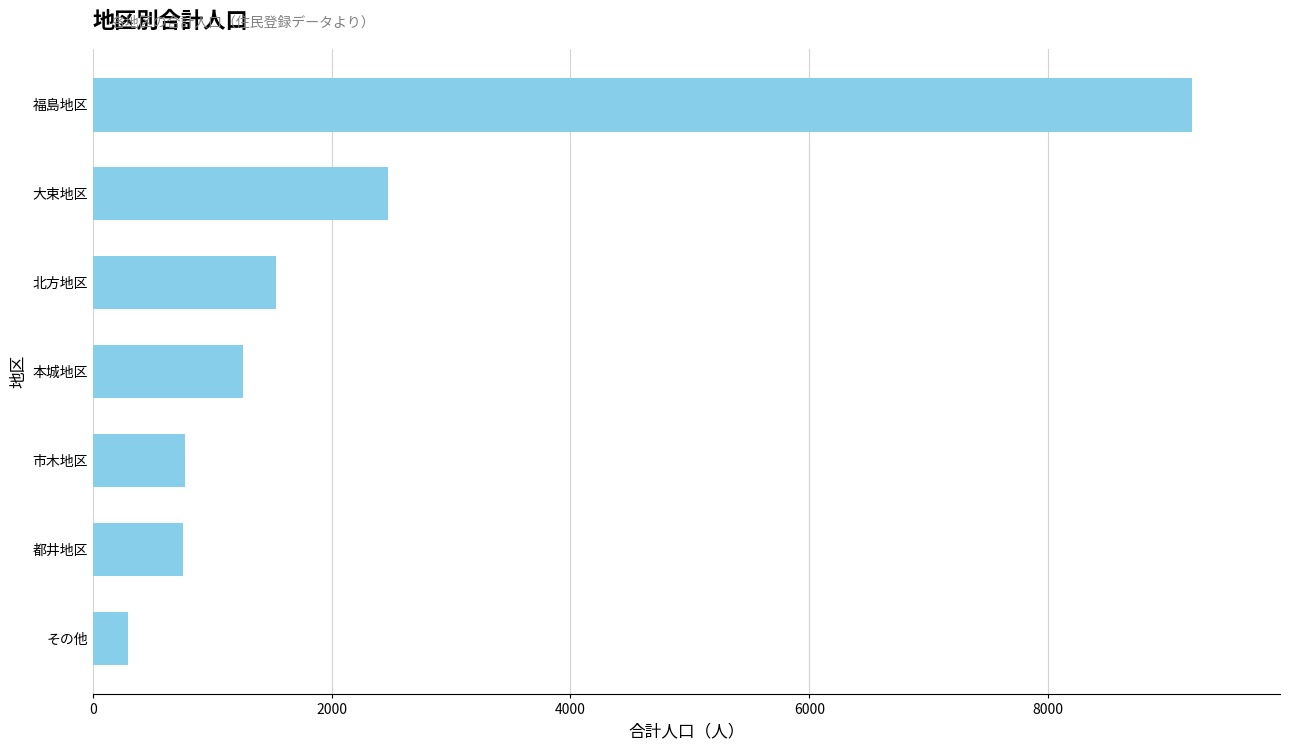

The chart shows a value of 774 at 市木地区. True or false?

True